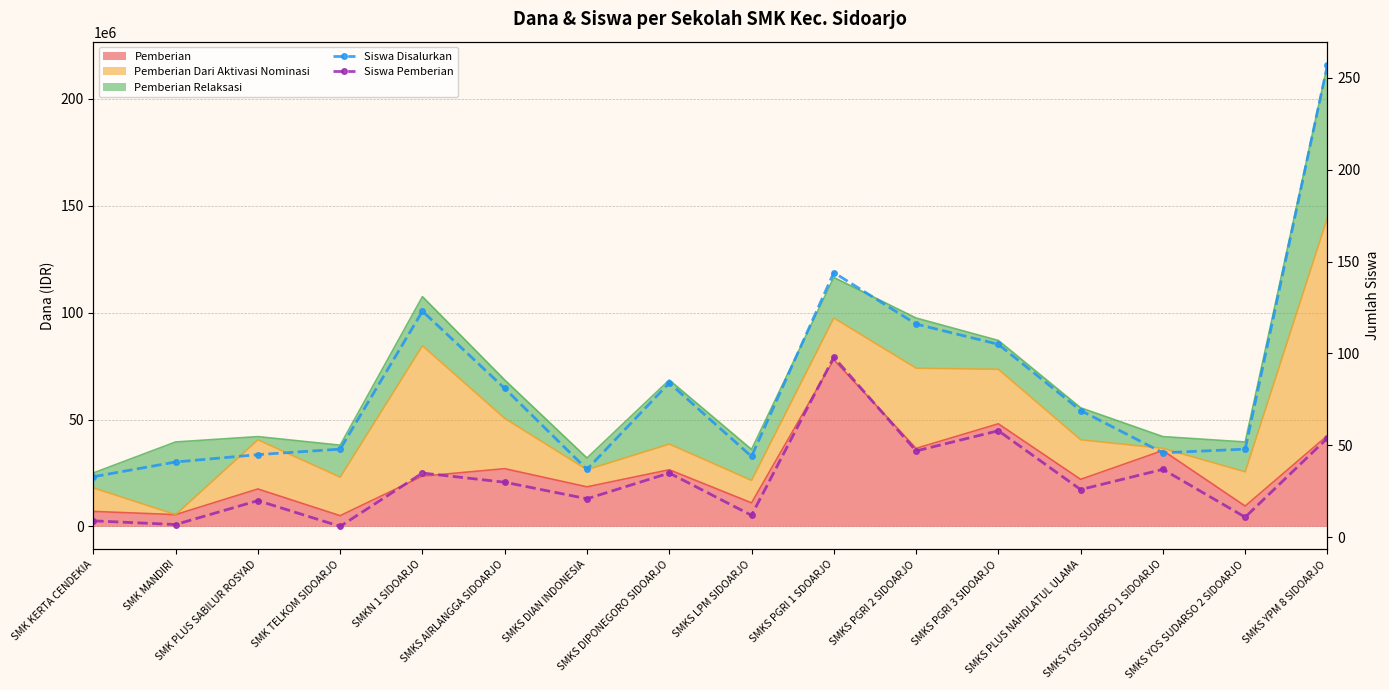

Which label corresponds to the smallest value in the chart?

SMK TELKOM SIDOARJO